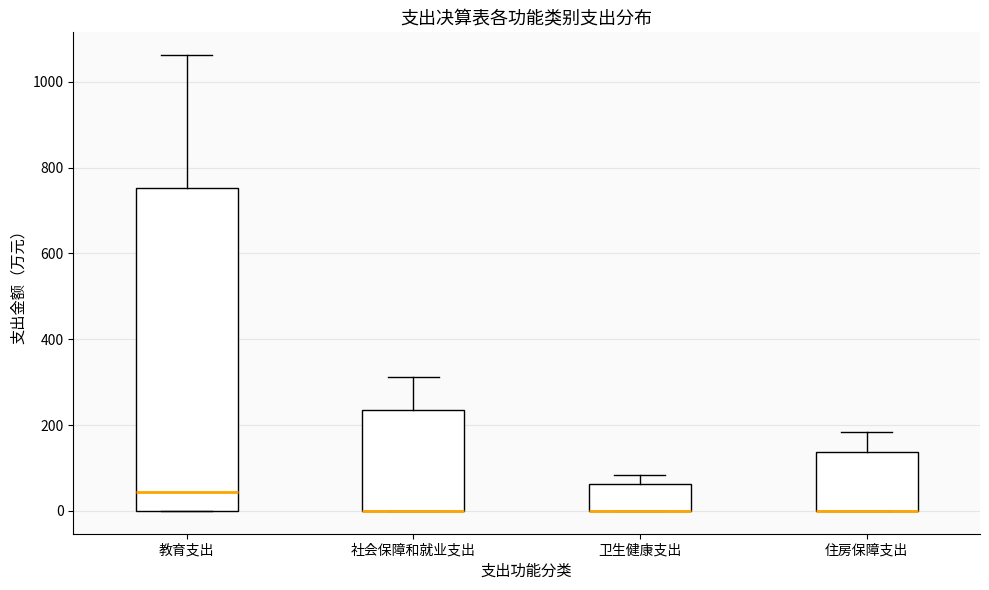

Comparing the boxes themselves (not the whiskers), which one is the tallest?

教育支出